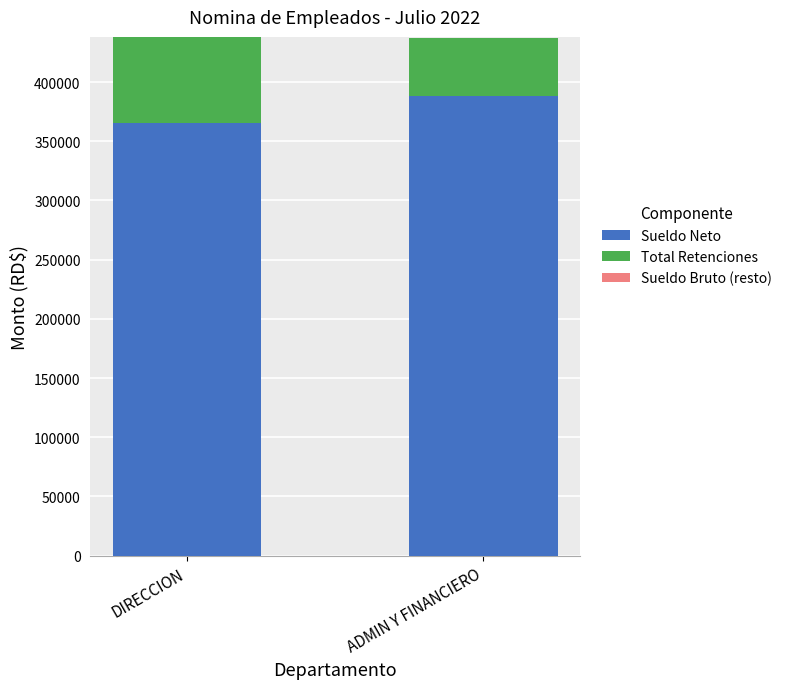

True or false: Sueldo Neto has a value of 548428.5 at ADMIN Y FINANCIERO.

False